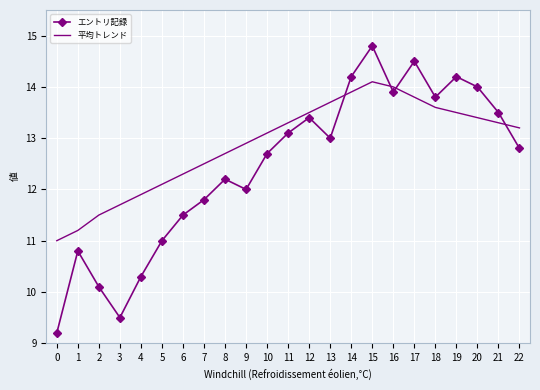

Is it true that エントリ記録 equals 12.8 at 22?

True